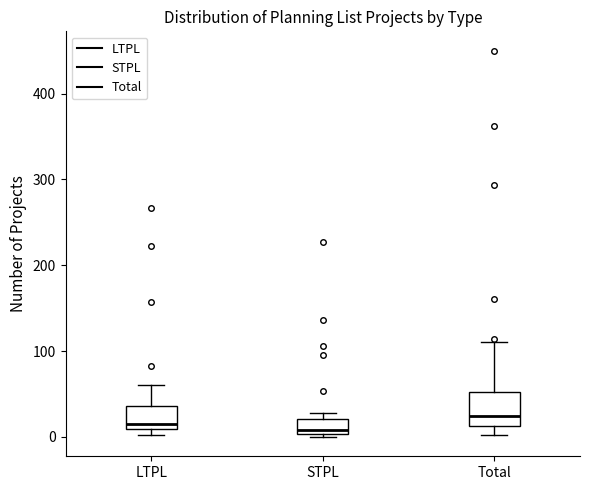

Reading left to right, transcribe this box plot: for each box, give where its median line is, the range the box spans, and where its two whiskers end, as read against the y-axis. The values are not printed on the chart, so give them approximately, as read against the axis.

LTPL: median 20, box 10 to 40, whiskers 0 to 60
STPL: median 10, box 0 to 20, whiskers 0 (just below the box's lower edge) to 30
Total: median 20, box 10 to 50, whiskers 0 to 110